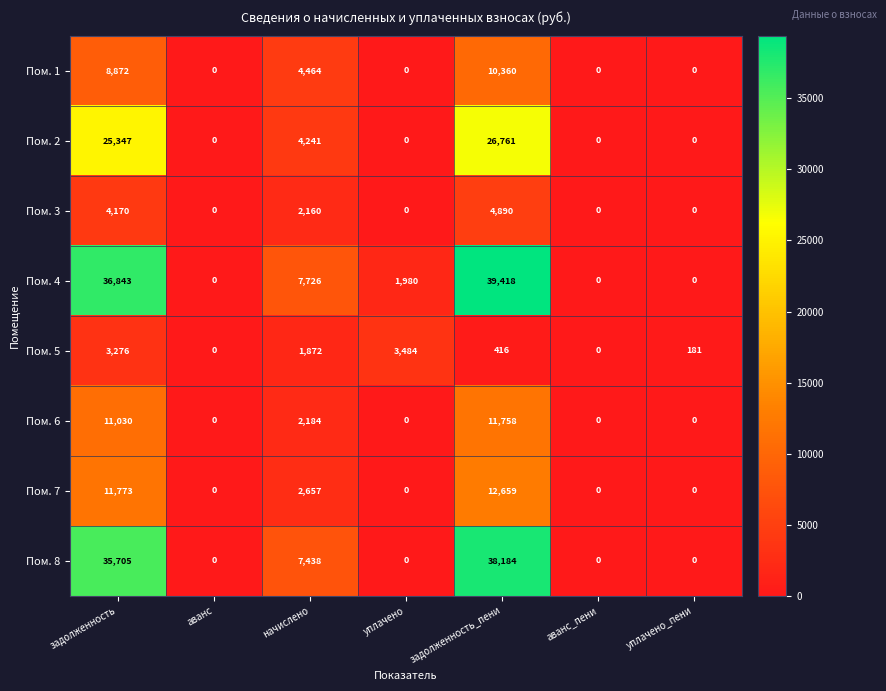

Which category has the highest value across all series?

задолженность_пени